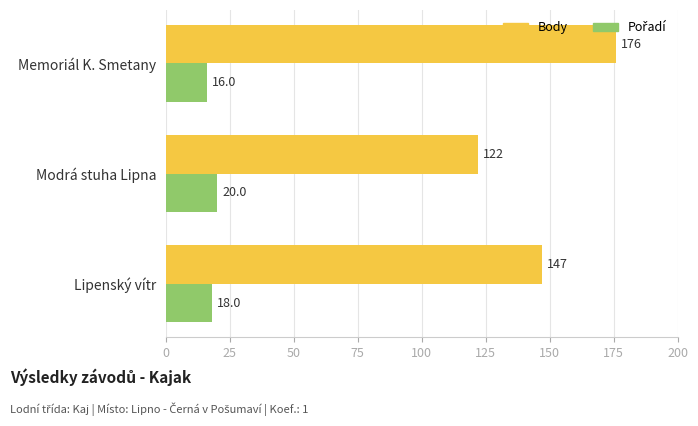

What is the difference between the second highest and minimum values in the Body series?

25